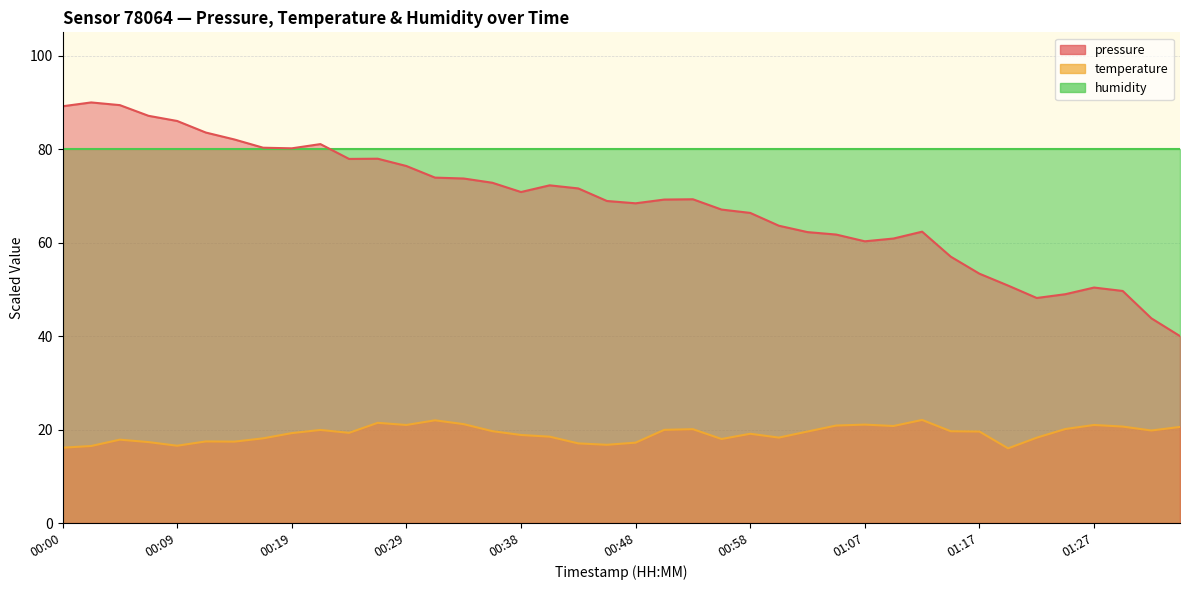

How many interior local peaks does the temperature series have?

10